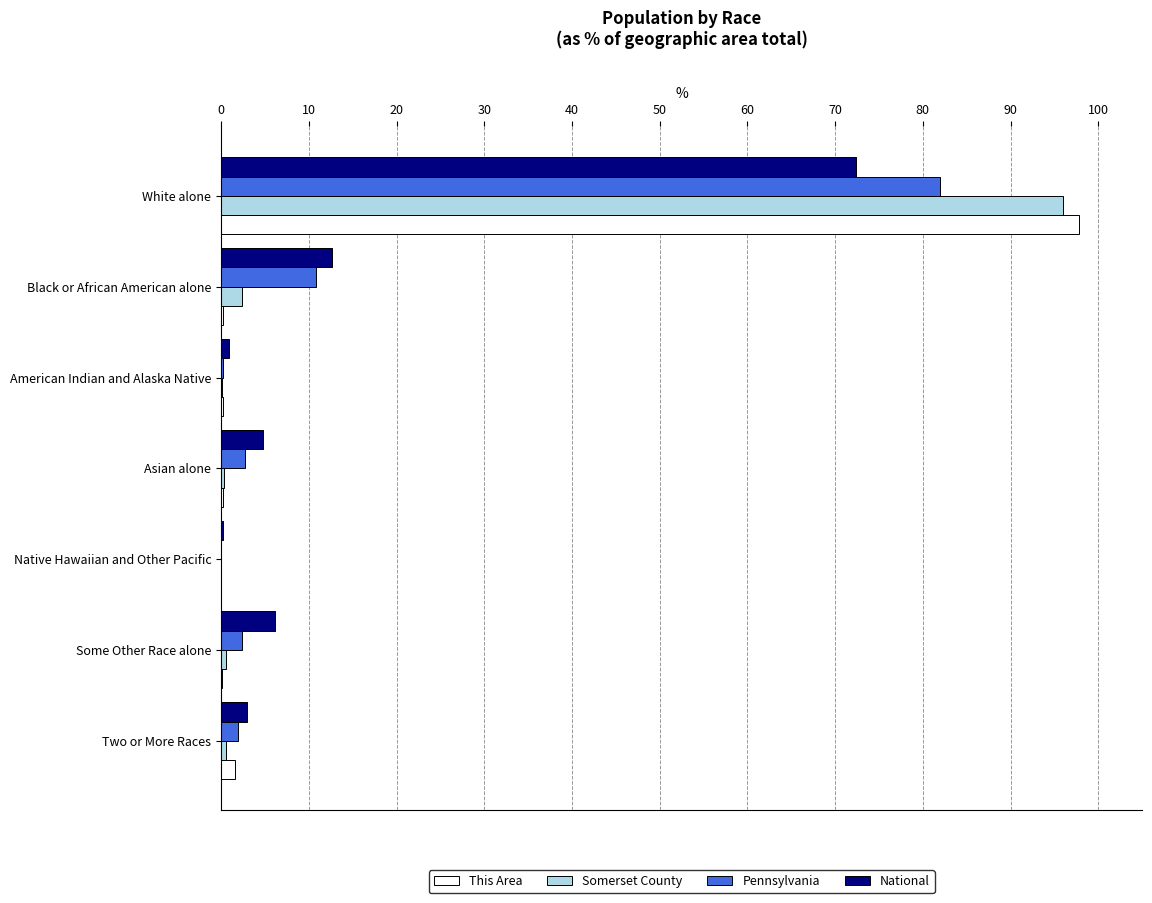

At which label does National reach its peak?

White alone